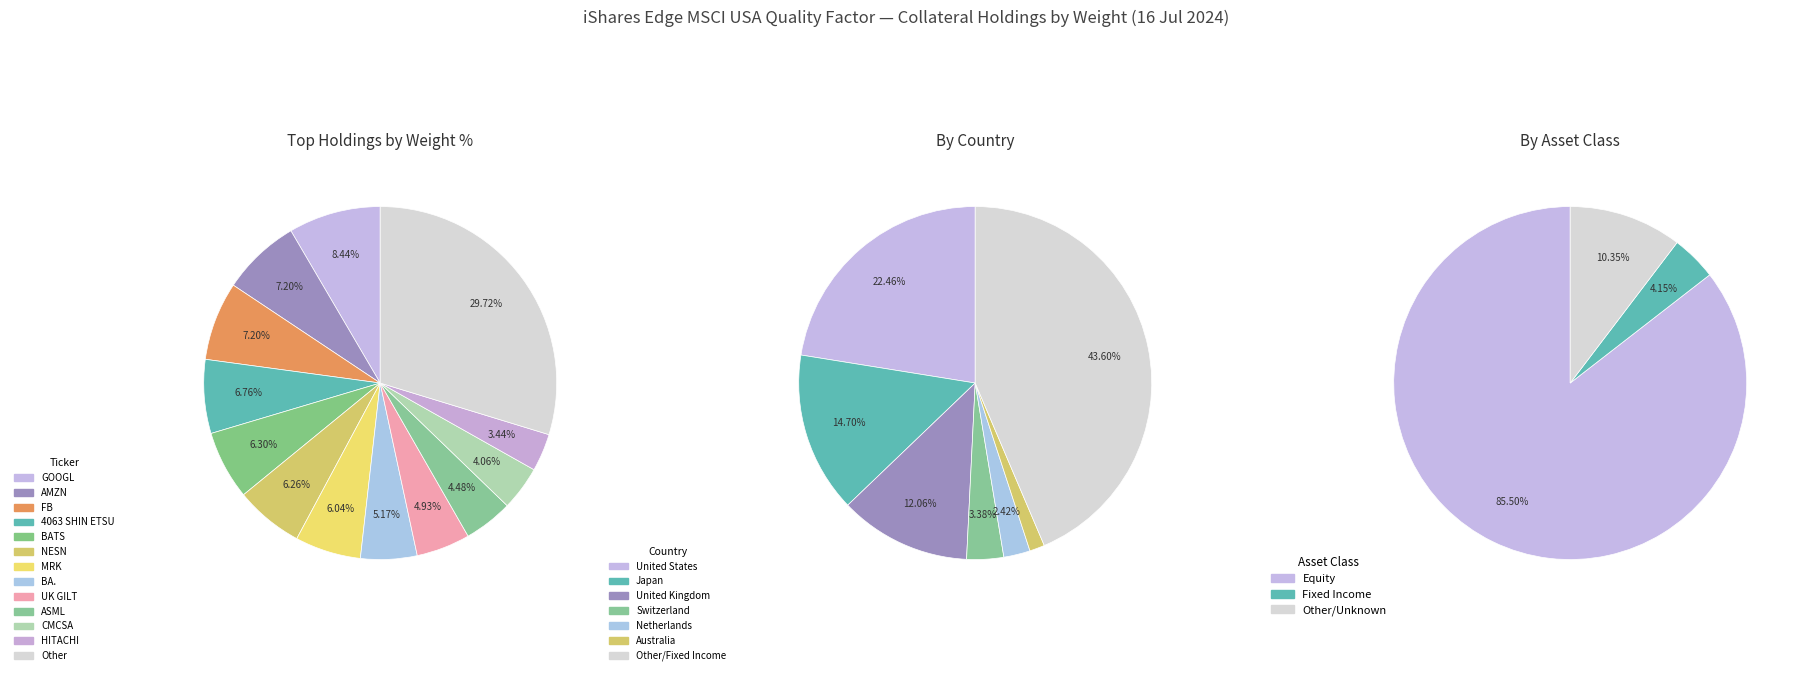

True or false: HITACHI LTD accounts for 3% of the total.

True